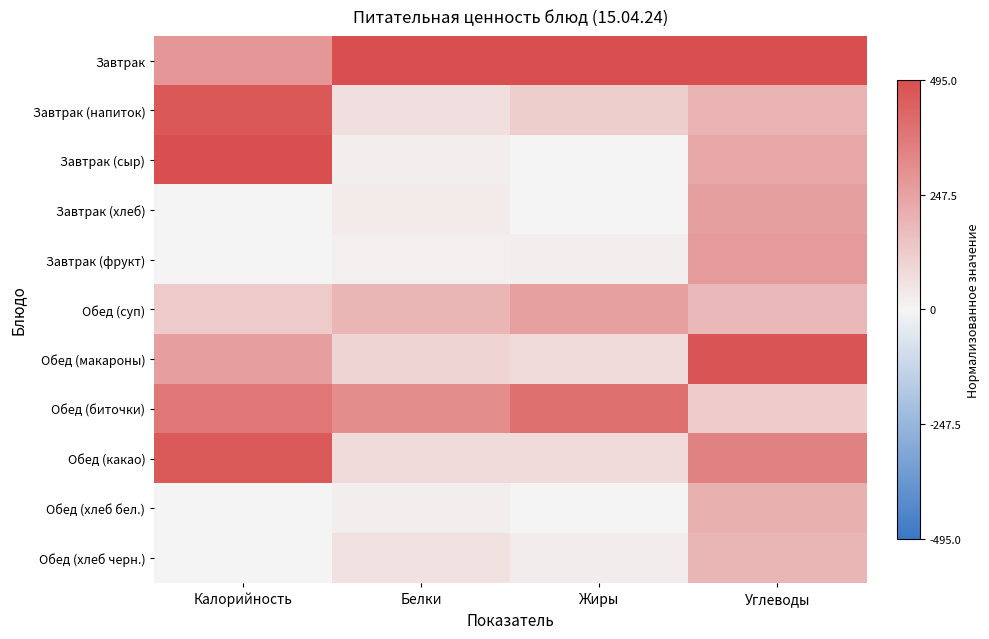

Which category has the lowest value across all series?

Жиры